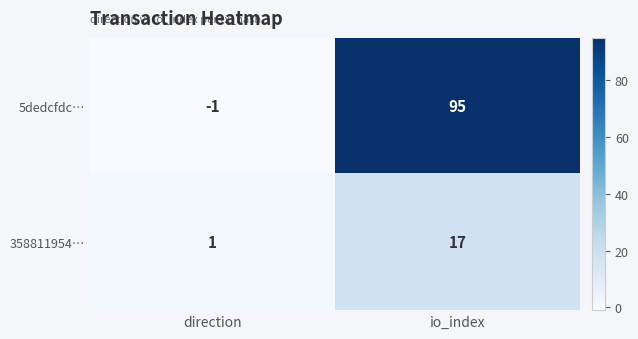

What is the maximum value for 5dedcfdc…?

95